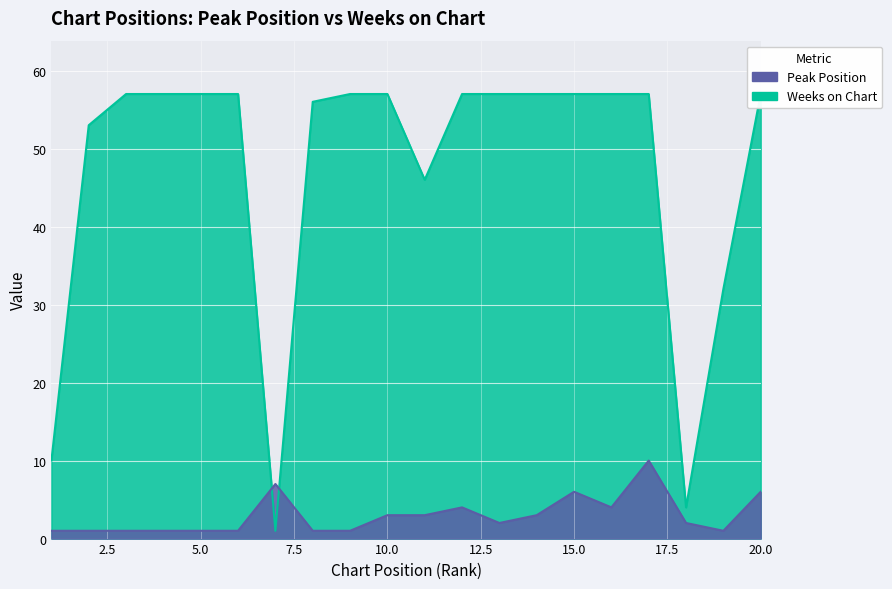

Rank the series by their average value, from lowest to highest.

Peak Position, Weeks on Chart